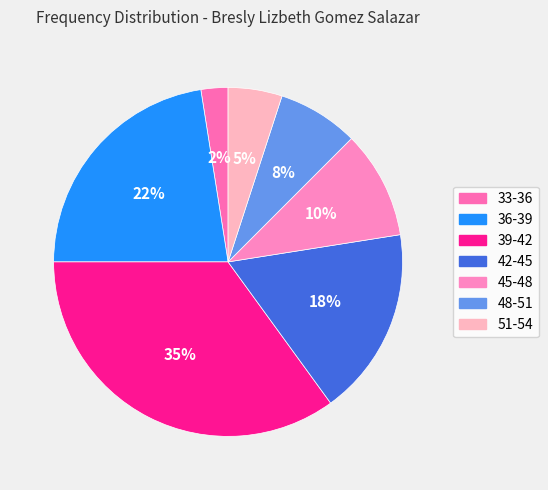

What is the smallest slice in the pie chart?

33-36